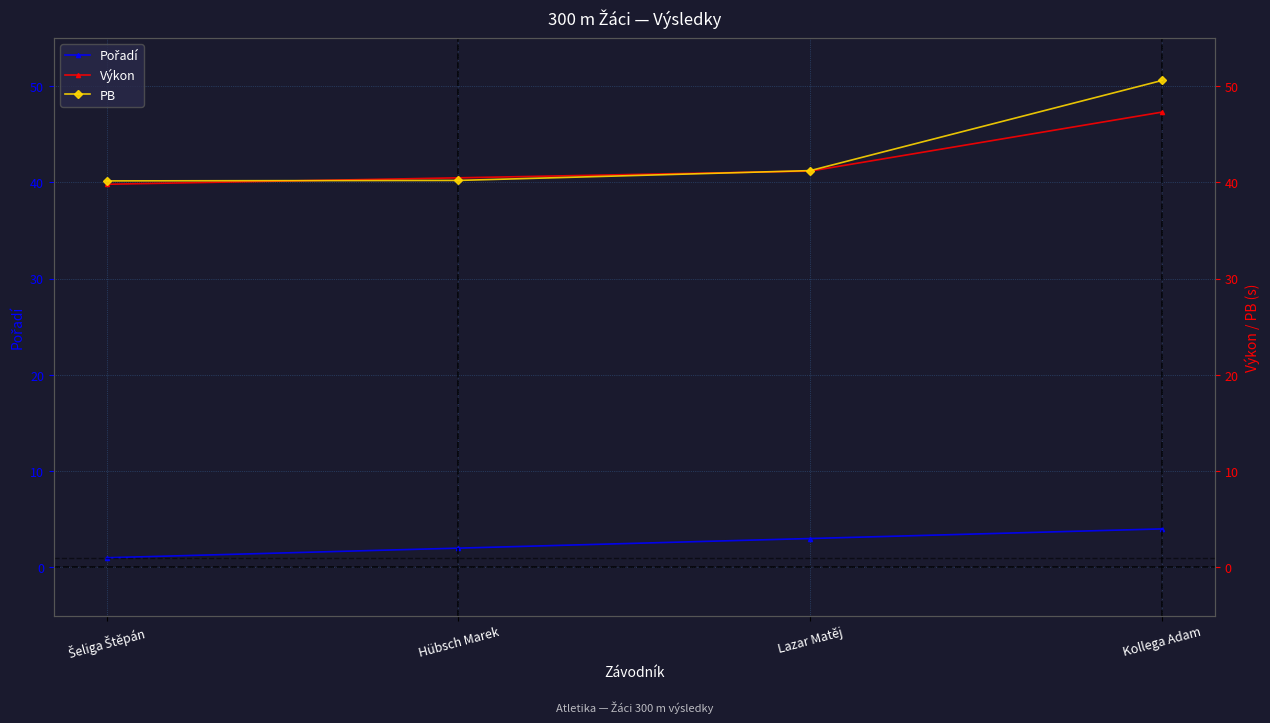

What position from the left is Kollega Adam?

4